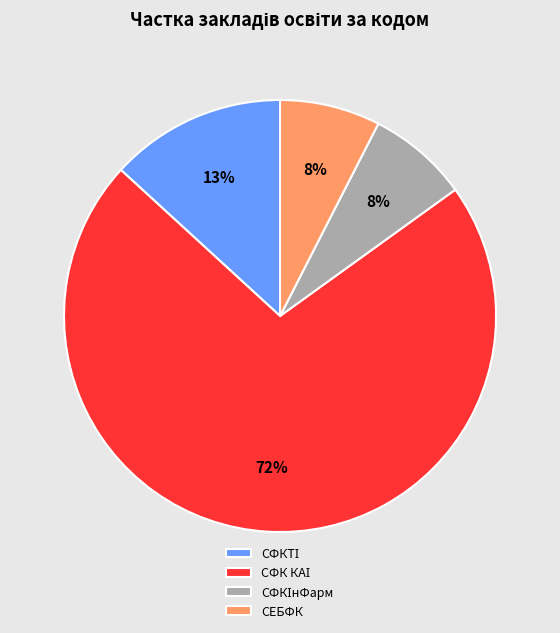

Is it true that СЕБФК is 8% of the pie?

True